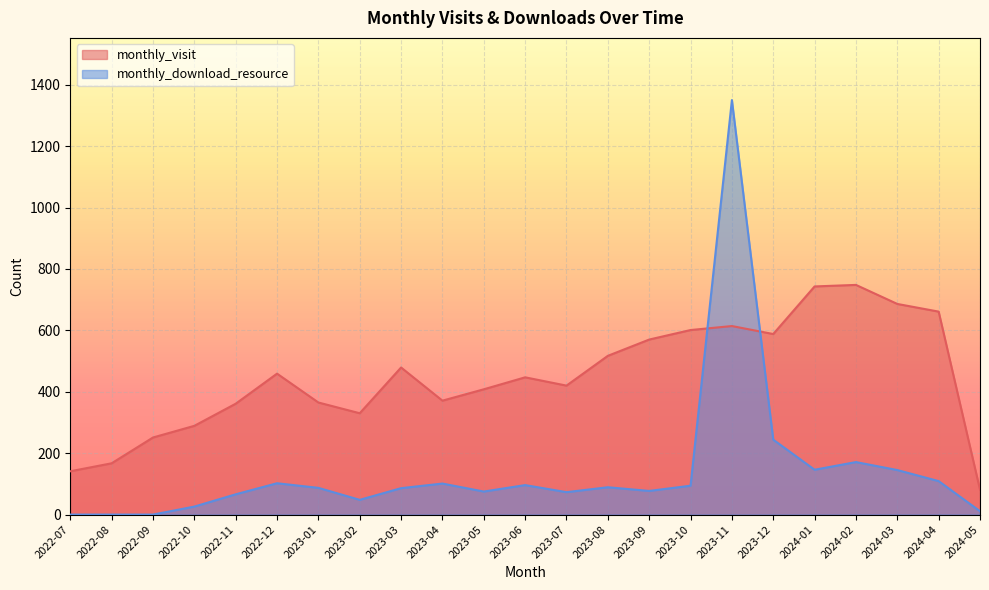

What is the label of the 6th point from the right?

2023-12